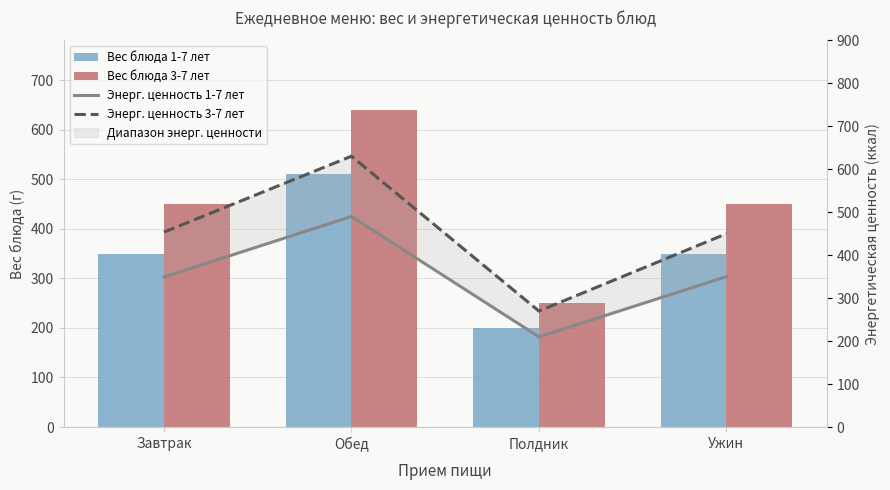

Reading left to right, transcribe all the data shown in this chart.

Вес блюда 1-7 лет: 350.0	510.0	200.0	350.0
Вес блюда 3-7 лет: 450.0	640.0	250.0	450.0
Энерг. ценность 1-7 лет: 349.2	490.1	210.0	350.1
Энерг. ценность 3-7 лет: 453.8	630.4	270.0	450.0